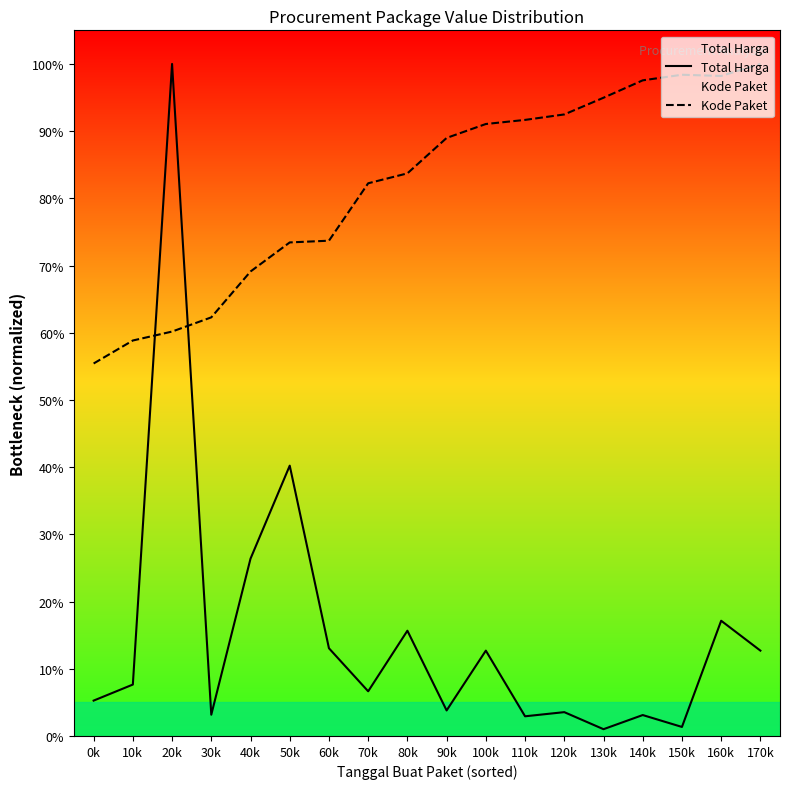

The Total Harga series shows 0.0 at 140k. True or false?

True